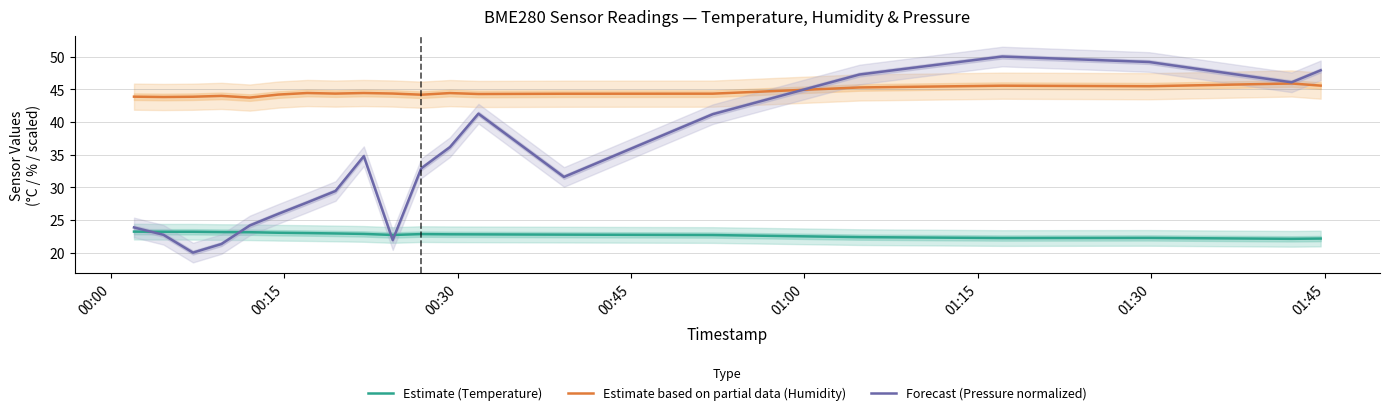

True or false: Estimate (Temperature) and Estimate based on partial data (Humidity) cross at least once.

False